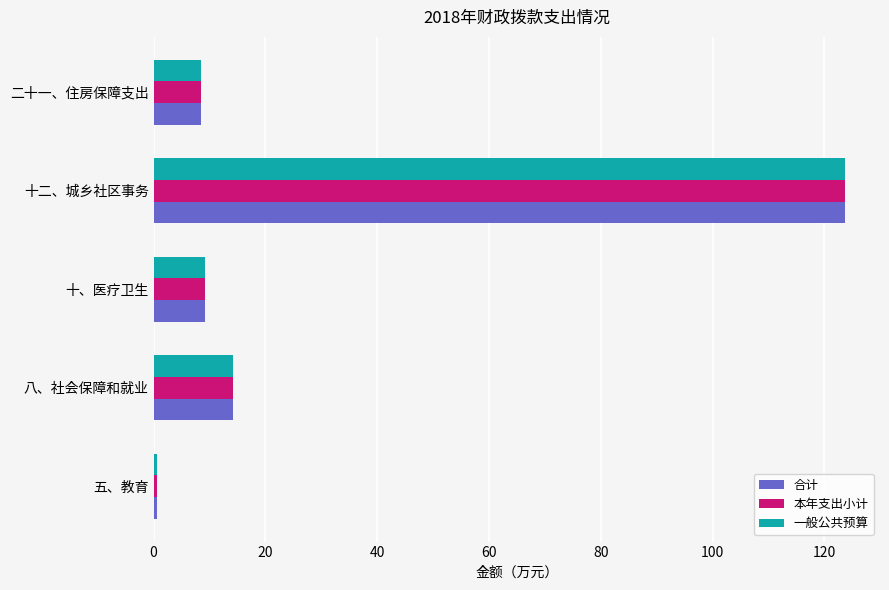

What is the approximate value of 本年支出小计 at 八、社会保障和就业?

14.2